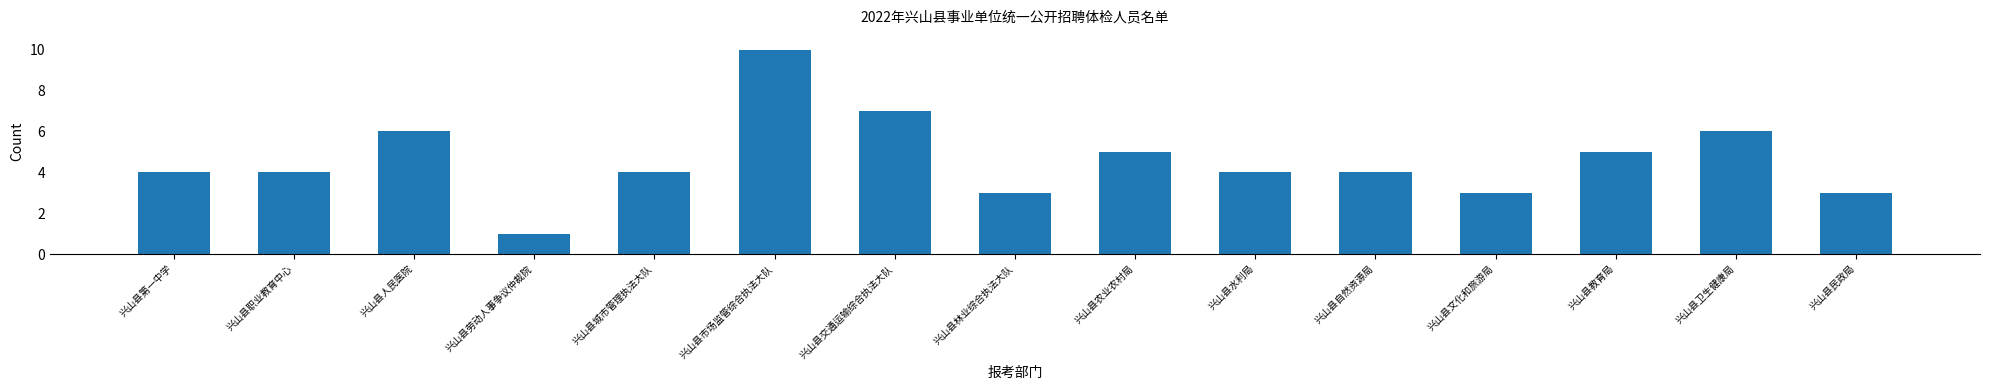

Reading left to right, extract all data points from this chart.

兴山县第一中学=4	兴山县职业教育中心=4	兴山县人民医院=6	兴山县劳动人事争议仲裁院=1	兴山县城市管理执法大队=4	兴山县市场监管综合执法大队=10	兴山县交通运输综合执法大队=7	兴山县林业综合执法大队=3	兴山县农业农村局=5	兴山县水利局=4	兴山县自然资源局=4	兴山县文化和旅游局=3	兴山县教育局=5	兴山县卫生健康局=6	兴山县民政局=3